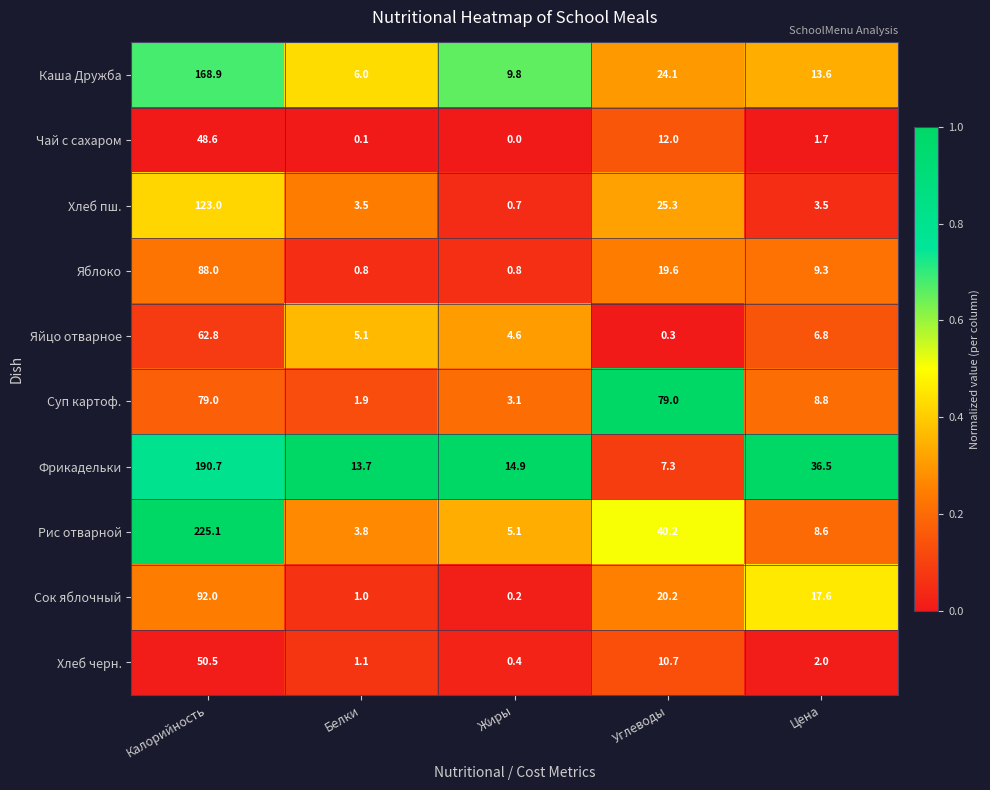

At which category is the sum across all series the highest?

Калорийность